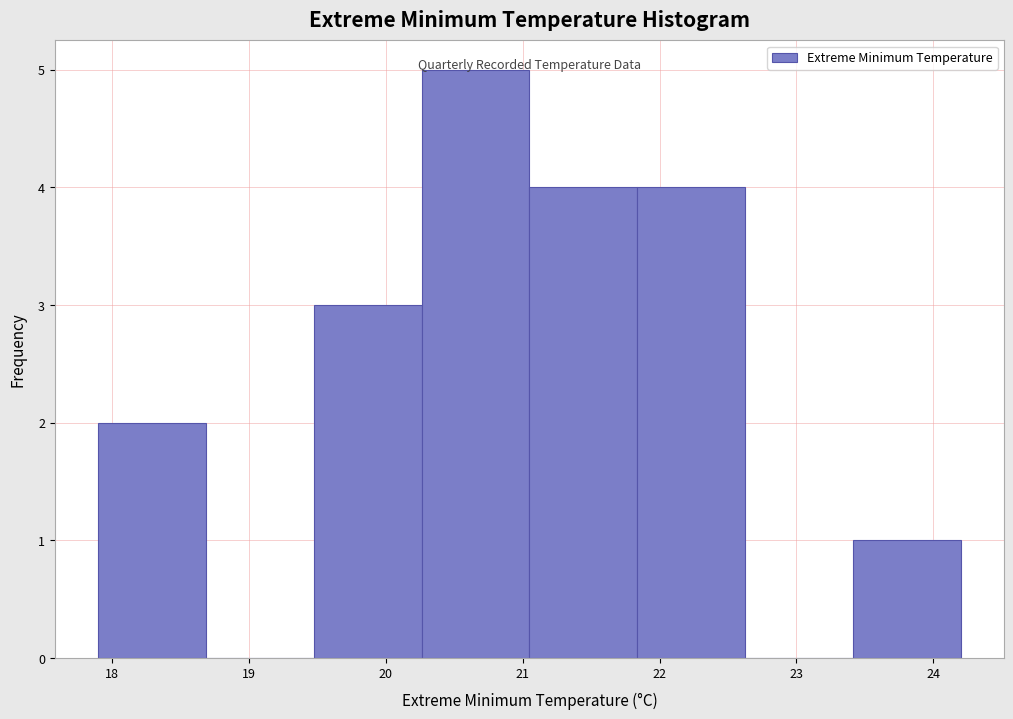

Reading left to right, list every bar in this chart as the range it spans on the x-axis followed by its height. Neither the bar edges nor the heights are printed on the chart, so give them approximately, as read against the axes.

17.9 to 18.7: 2
18.7 to 19.5: 0
19.5 to 20.3: 3
20.3 to 21.1: 5
21.1 to 21.8: 4
21.8 to 22.6: 4
22.6 to 23.4: 0
23.4 to 24.2: 1